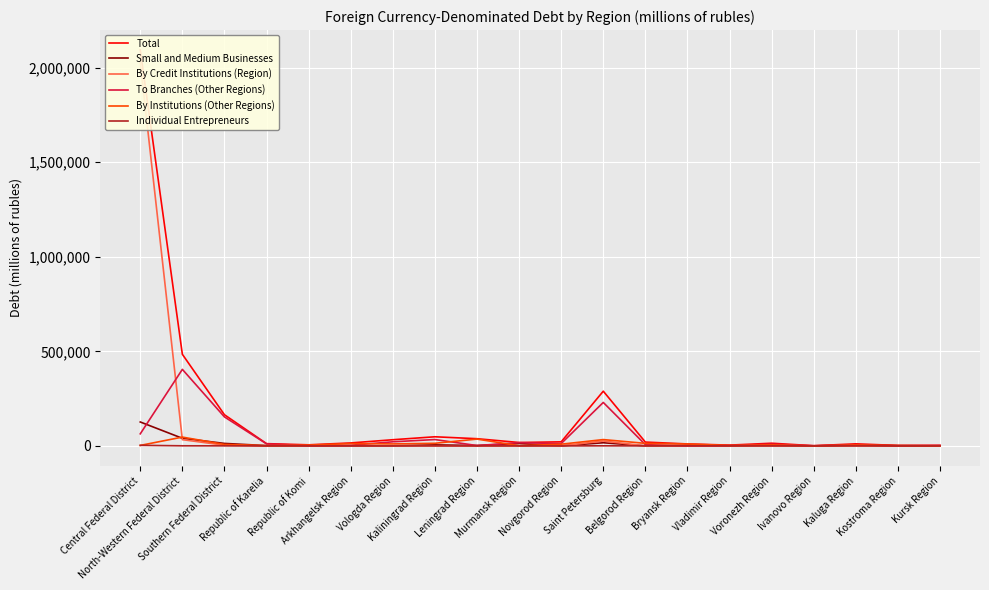

Is this an area chart (filled region under the line)?

No